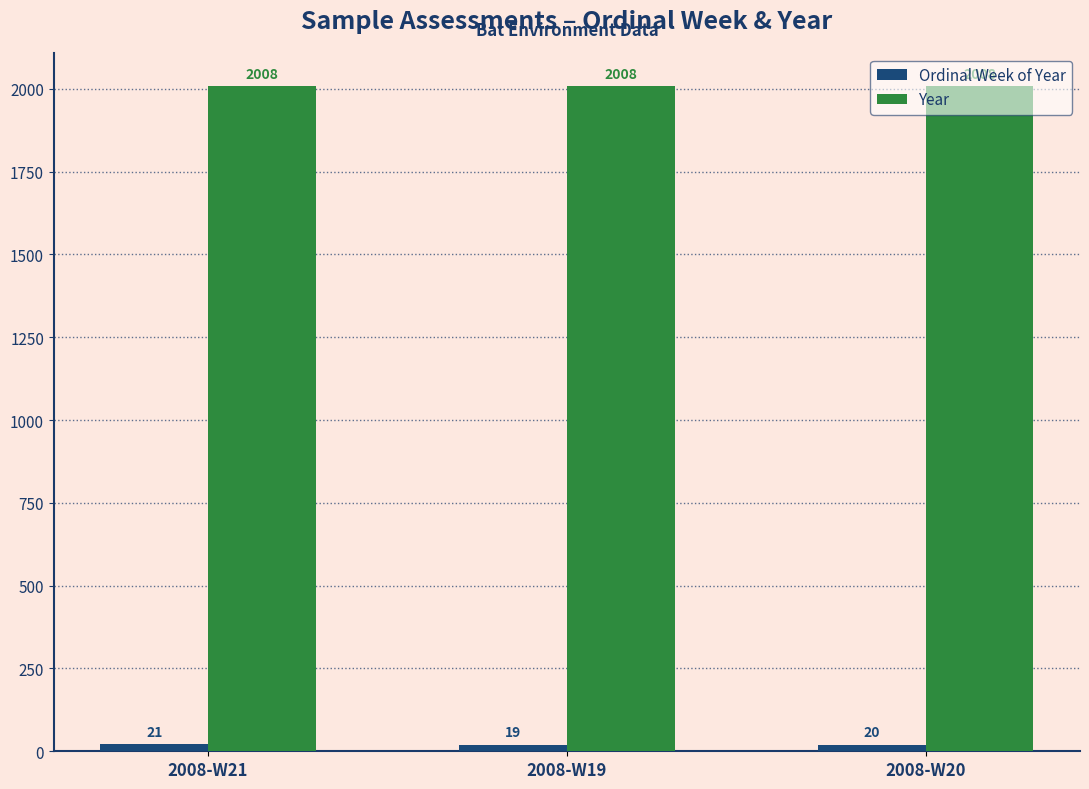

At which category does the chart reach its minimum across all series?

2008-W19